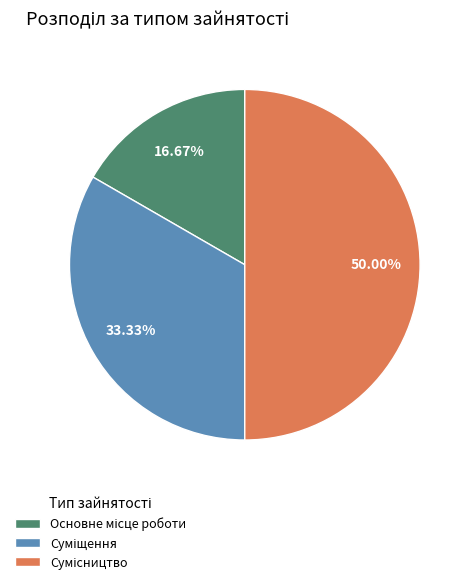

The Основне місце роботи slice represents 27% of the pie. True or false?

False